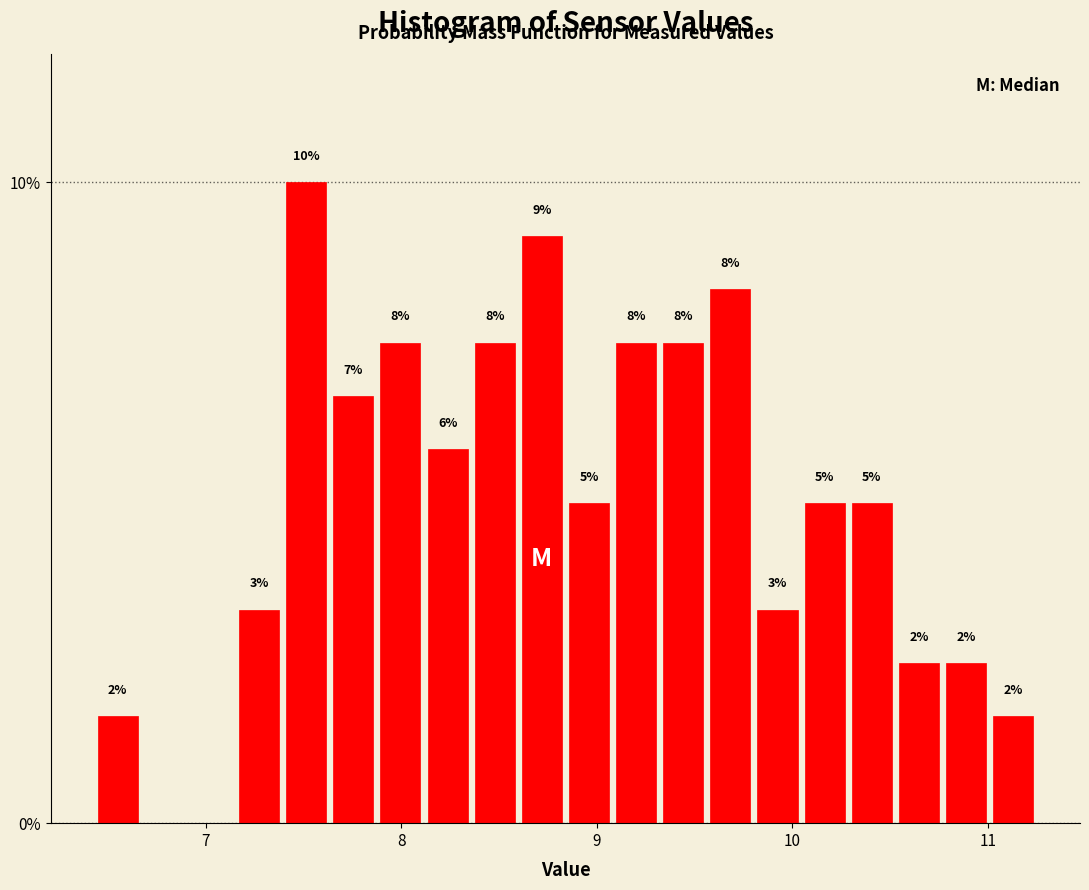

Read against the x-axis, roughly where is the centre of the tallest bar?

7.5